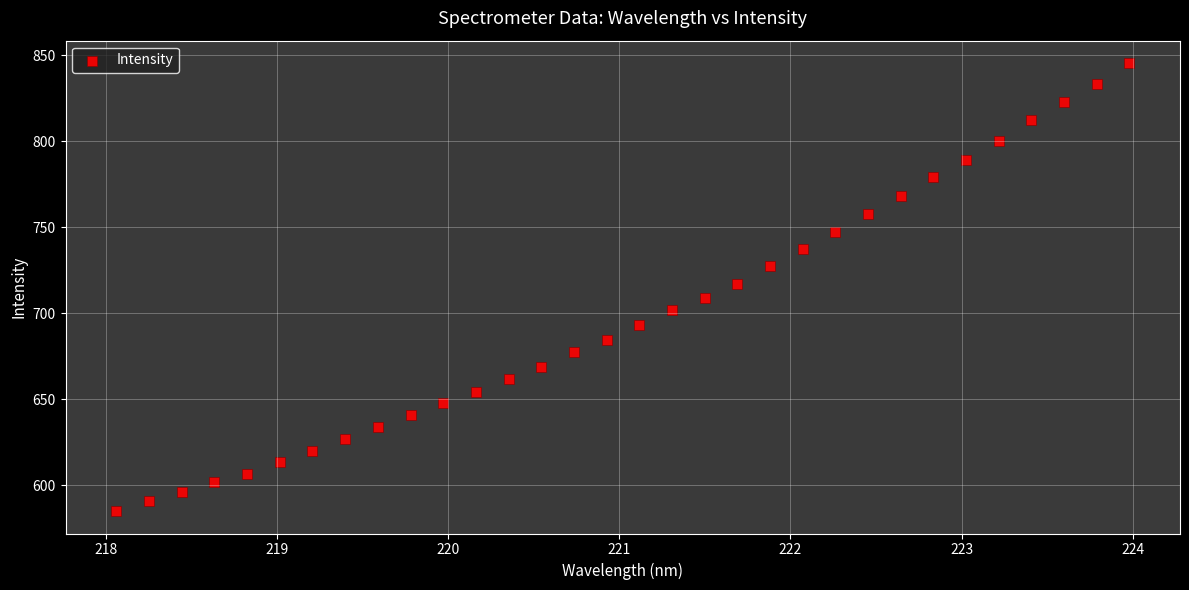

What is the range of Y values (max minus min)?

260.4